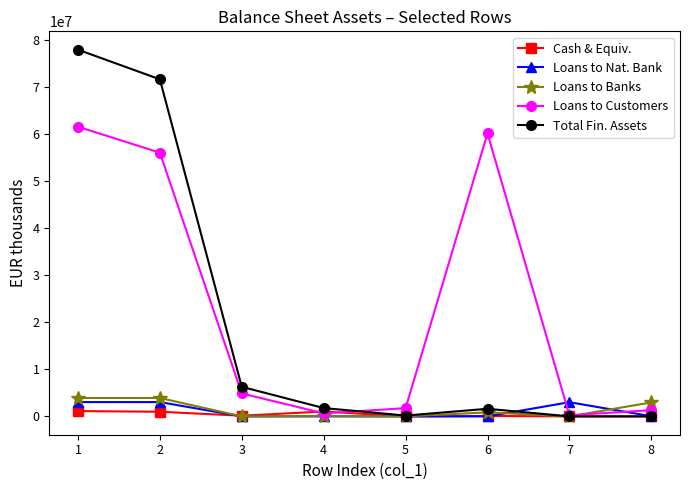

What is the difference between the maximum and minimum values in the Loans to Customers series?

61296918